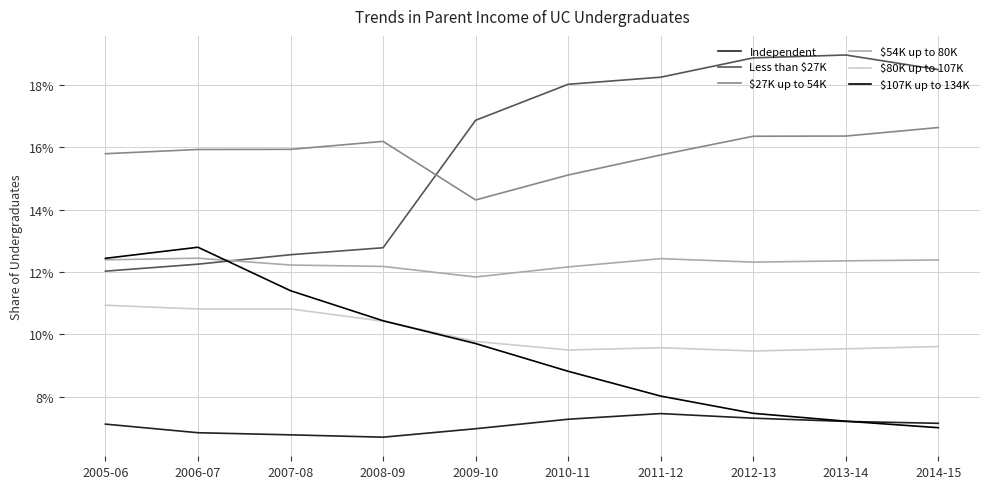

Does the chart have visible grid lines?

Yes